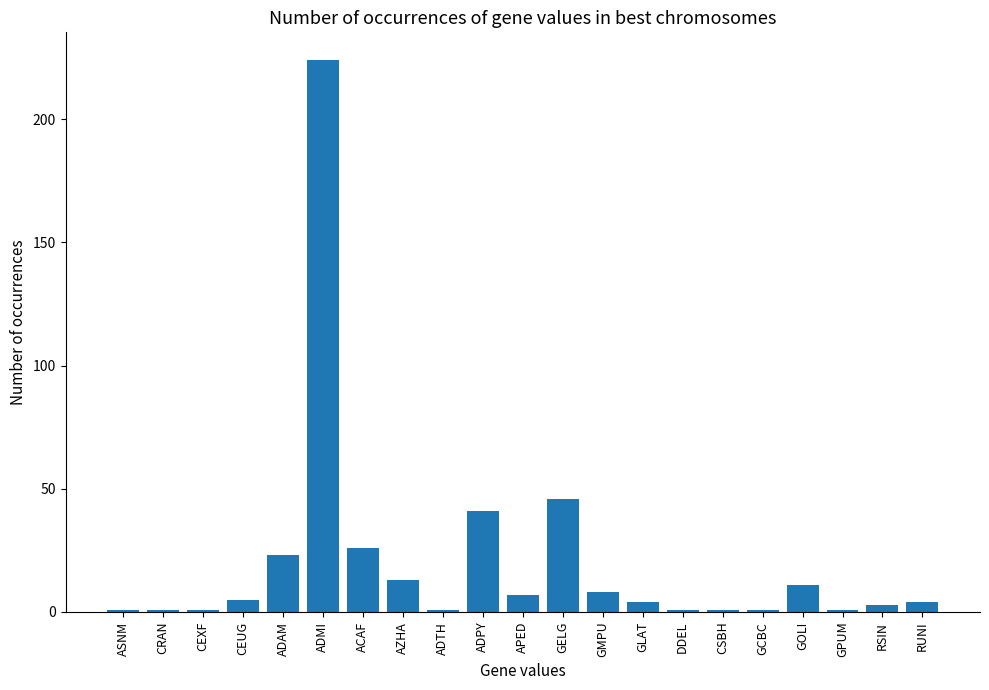

What is the label of the 11th bar from the right?

APED